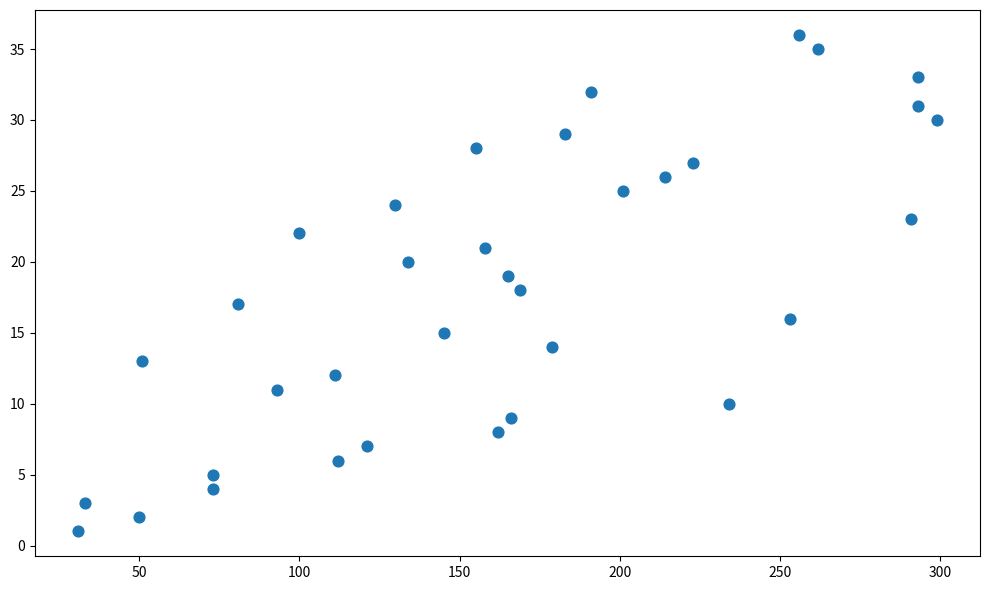

What is the range of Y values (max minus min)?

35